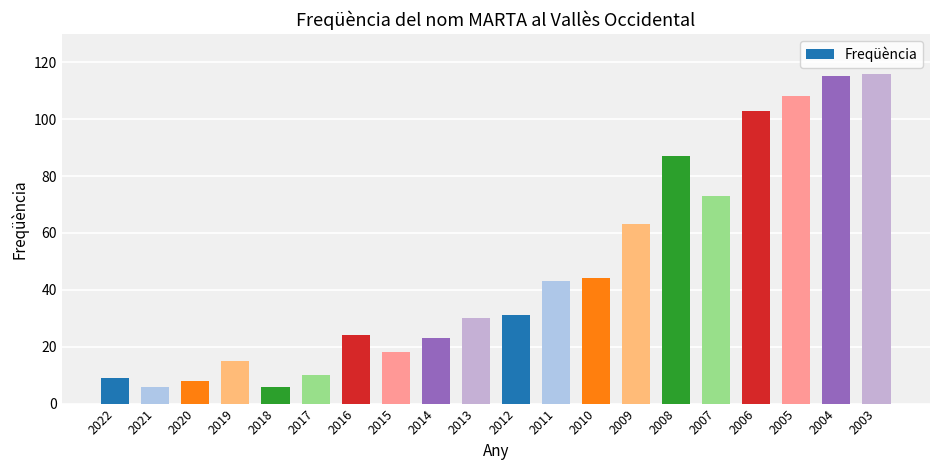

What is the average value?

47